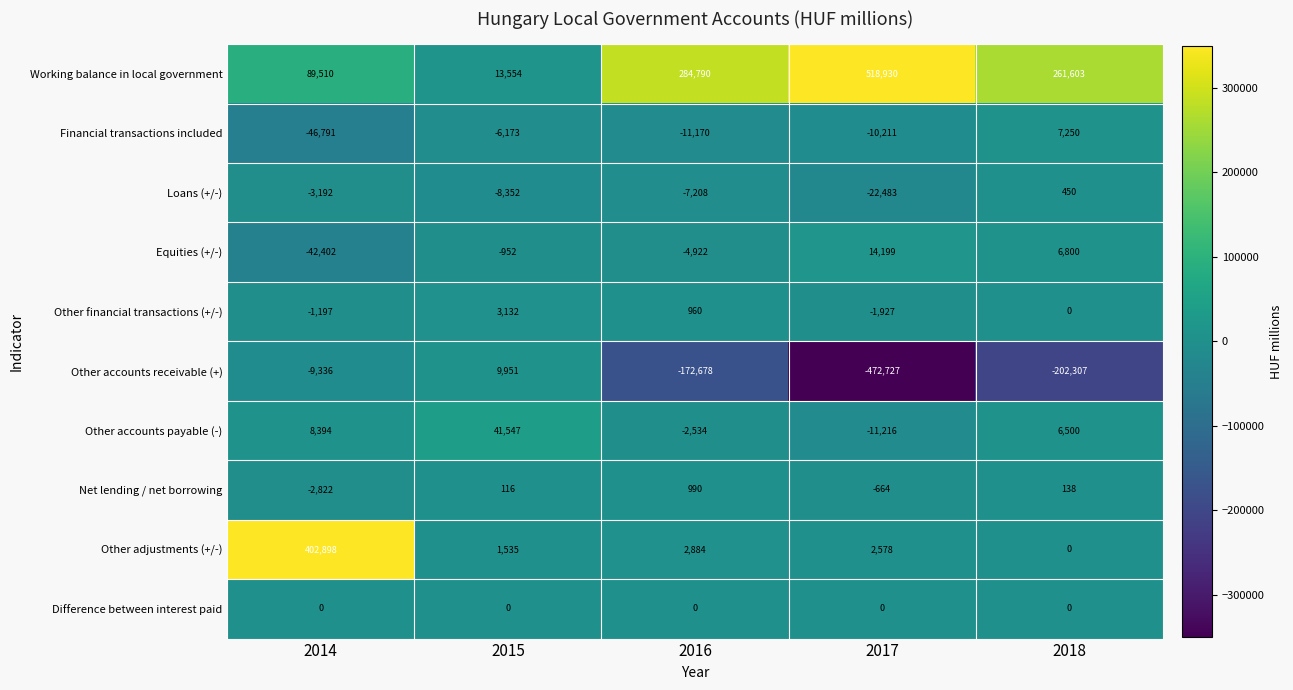

Which category has the lowest value across all series?

2017